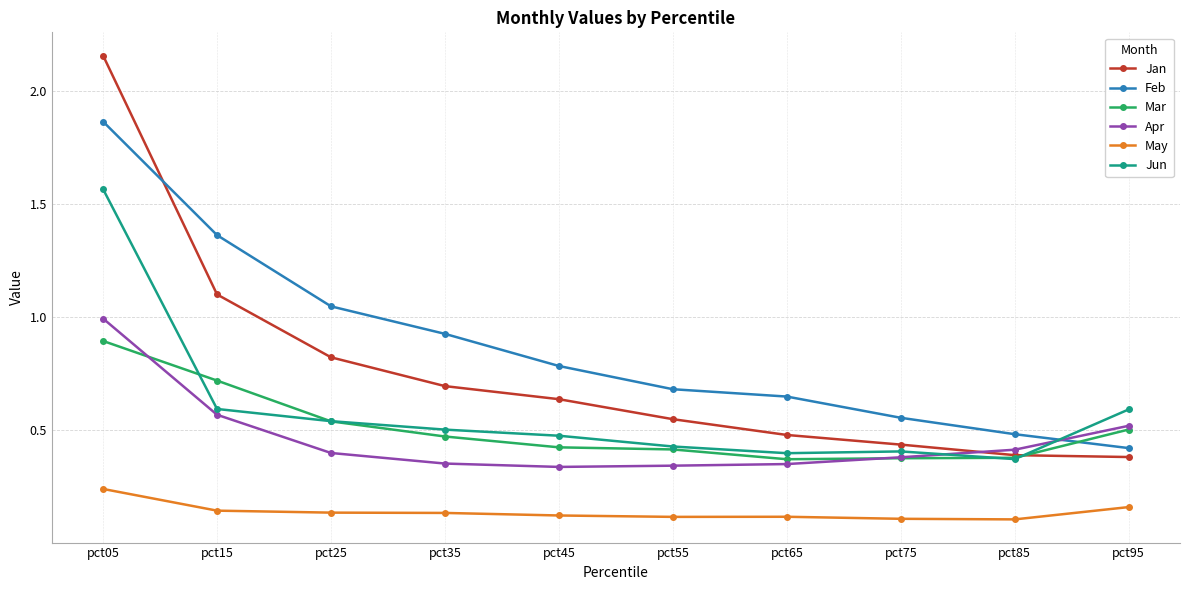

Which series ends up on top after the final intersection of Jun and Feb?

Jun